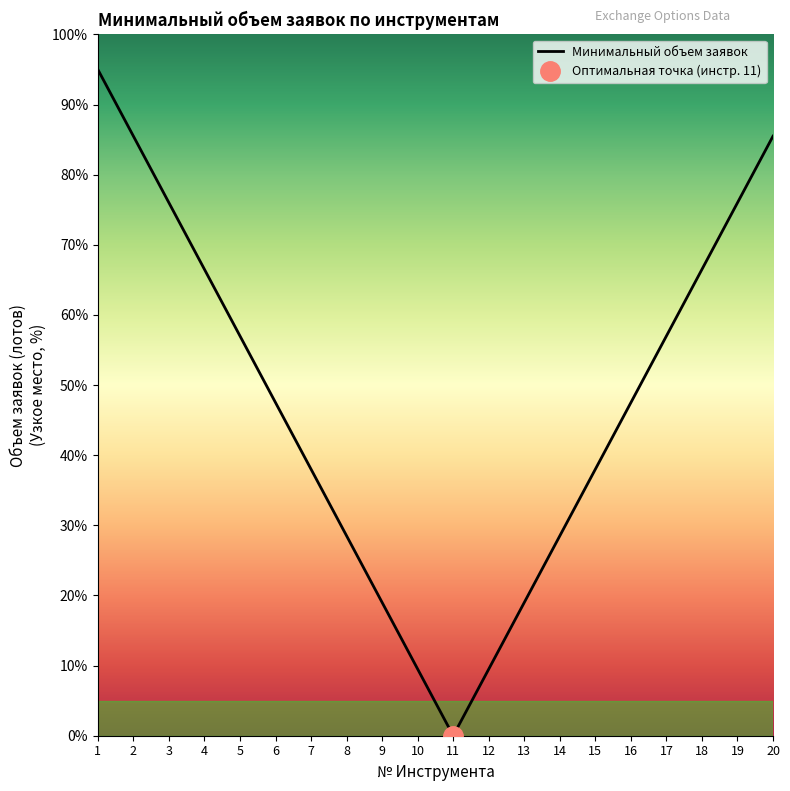

Approximately how many times larger is the value at 13 compared to 3?

0.2